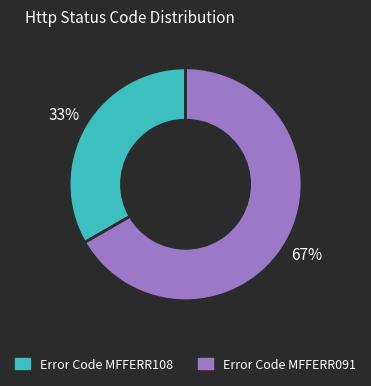

Which has a higher value, Error Code MFFERR091 or Error Code MFFERR108?

Error Code MFFERR091